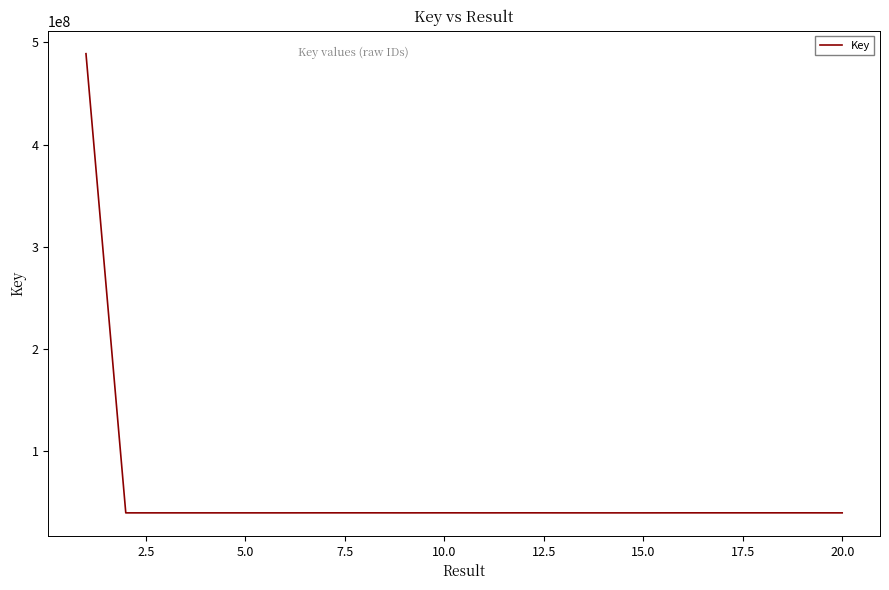

What is the maximum value shown in the chart?

489042554